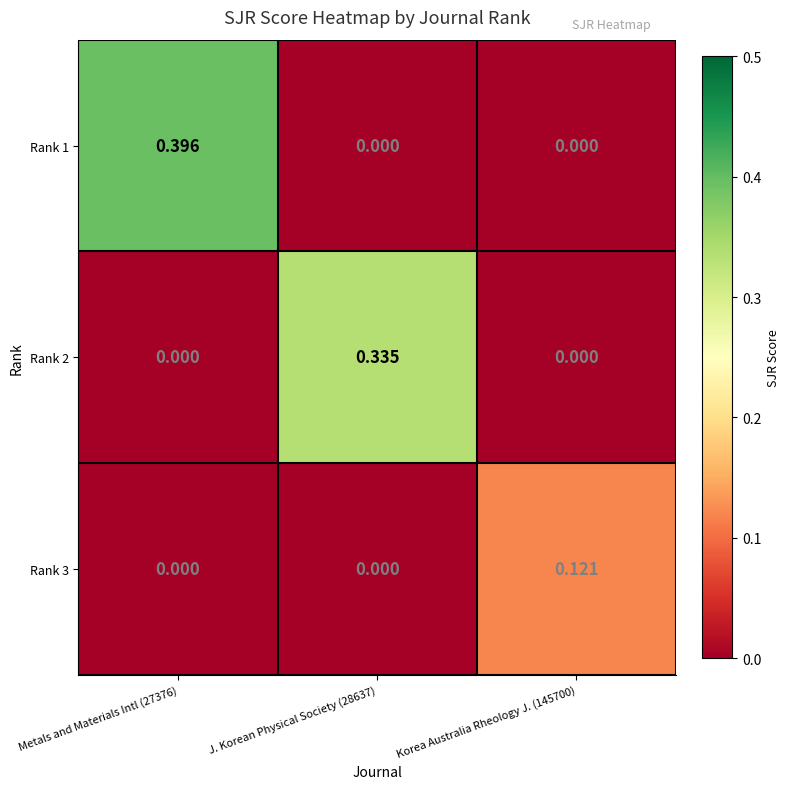

Reading left to right, what are all the values shown in this chart?

Rank 1: Metals and Materials Intl (27376)=0.4	J. Korean Physical Society (28637)=0.0	Korea Australia Rheology J. (145700)=0.0
Rank 2: Metals and Materials Intl (27376)=0.0	J. Korean Physical Society (28637)=0.3	Korea Australia Rheology J. (145700)=0.0
Rank 3: Metals and Materials Intl (27376)=0.0	J. Korean Physical Society (28637)=0.0	Korea Australia Rheology J. (145700)=0.1